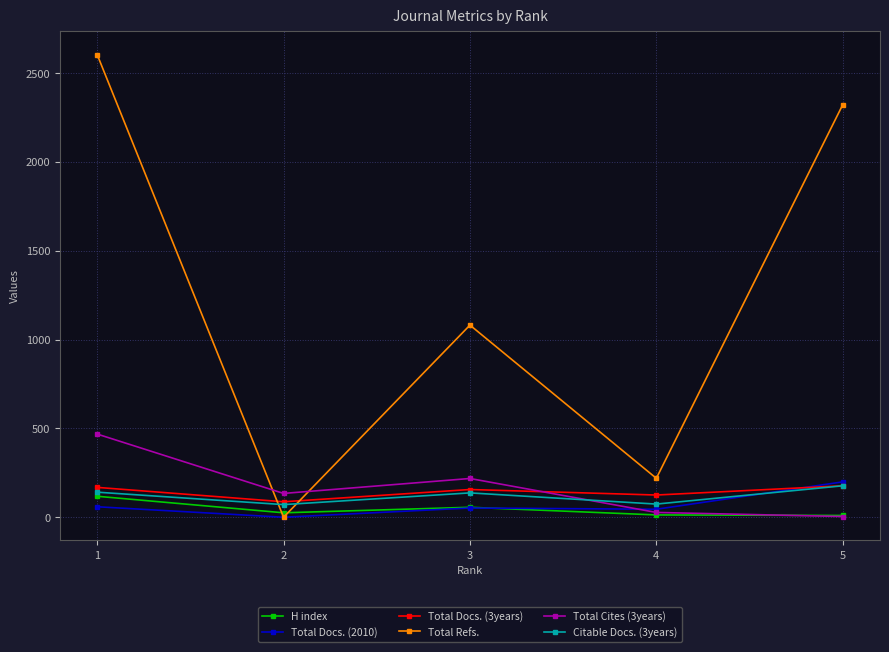

Is the value of Citable Docs. (3years) at 3 greater than the value of Total Docs. (2010) at 4?

Yes